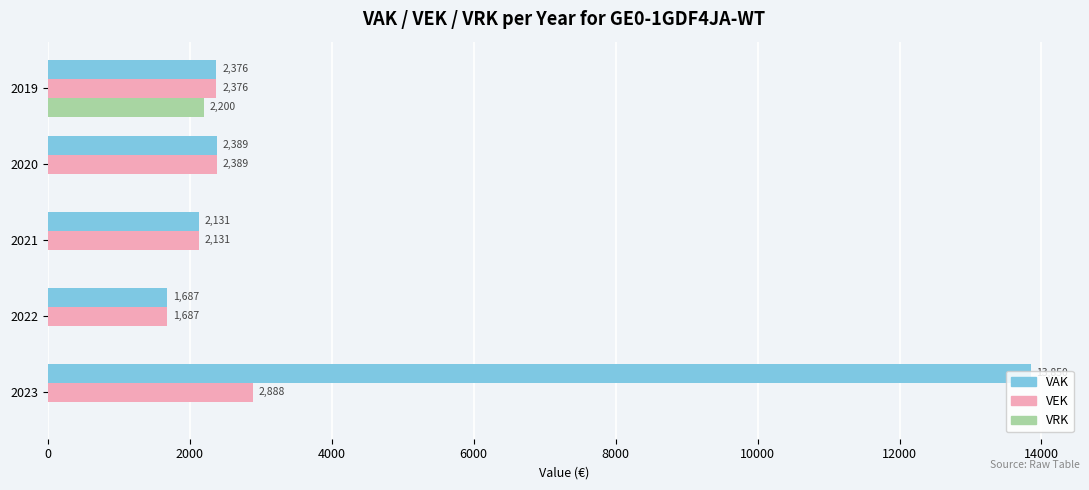

What is the total value across all series at 2021?

4262